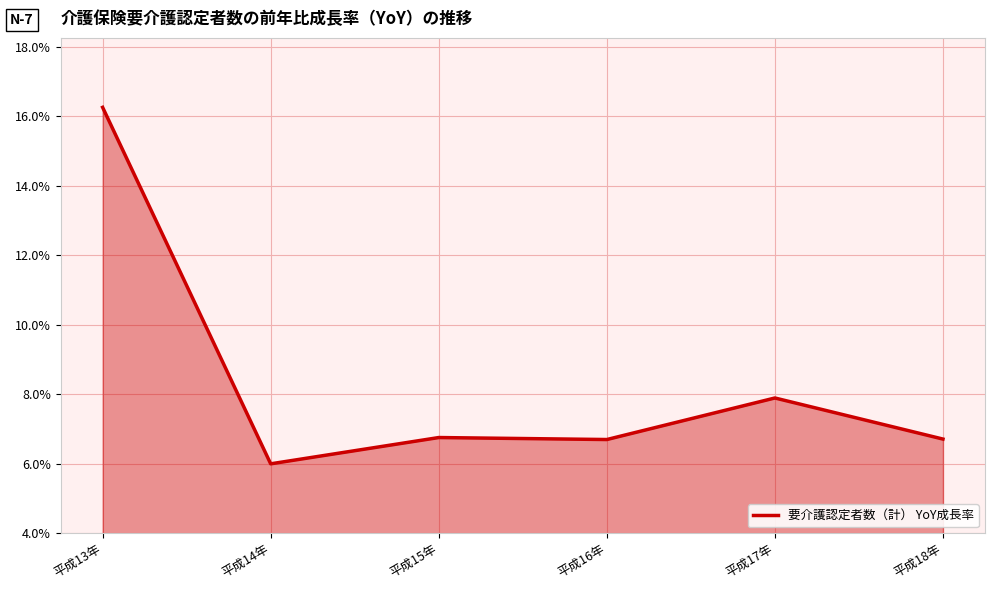

What position from the left is 平成16年?

4